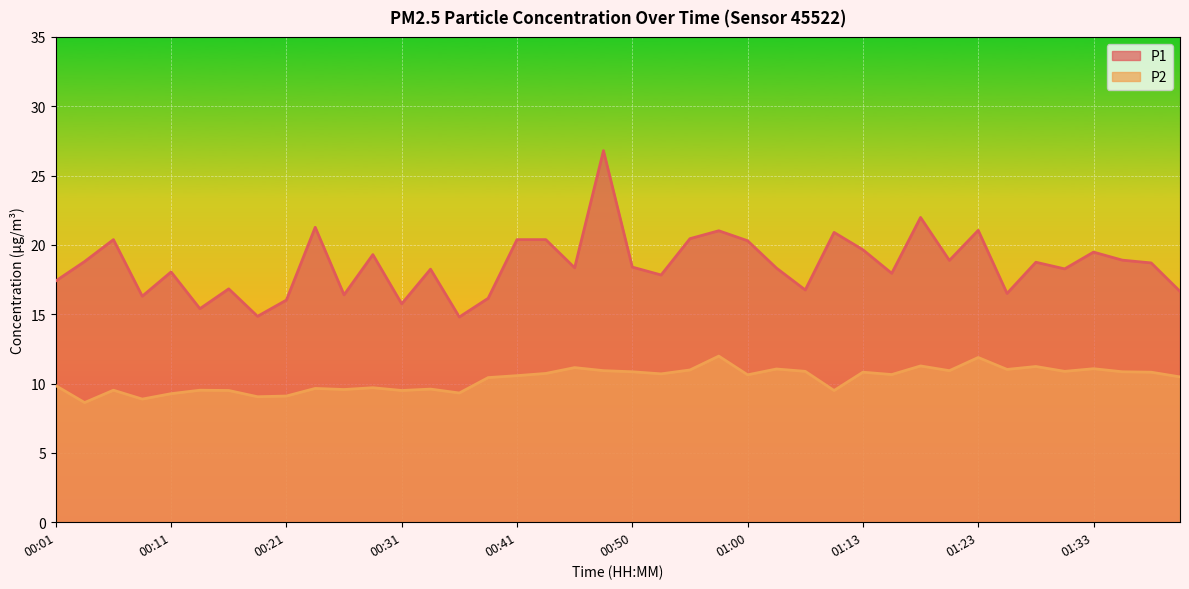

Reading right to left, what are all the values shown in this chart?

P1: 16.6	18.7	18.9	19.5	18.3	18.8	16.5	21.1	18.9	22.0	17.9	19.6	20.9	16.8	18.3	20.3	21.0	20.4	17.8	18.4	26.8	18.4	20.4	20.4	16.1	14.8	18.2	15.8	19.3	16.4	21.3	16.0	14.8	16.8	15.4	18.1	16.3	20.4	18.8	17.4
P2: 10.5	10.8	10.8	11.1	10.9	11.2	11.0	11.9	10.9	11.3	10.7	10.8	9.5	10.9	11.1	10.6	12.0	11.0	10.7	10.8	10.9	11.2	10.7	10.6	10.4	9.3	9.6	9.5	9.7	9.6	9.7	9.1	9.1	9.5	9.5	9.3	8.9	9.5	8.6	9.8